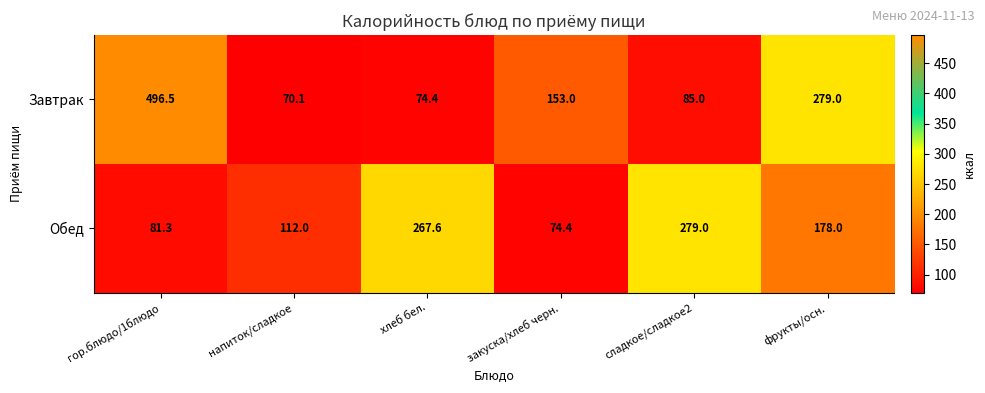

True or false: Обед has a value of 279.0 at сладкое/сладкое2.

True